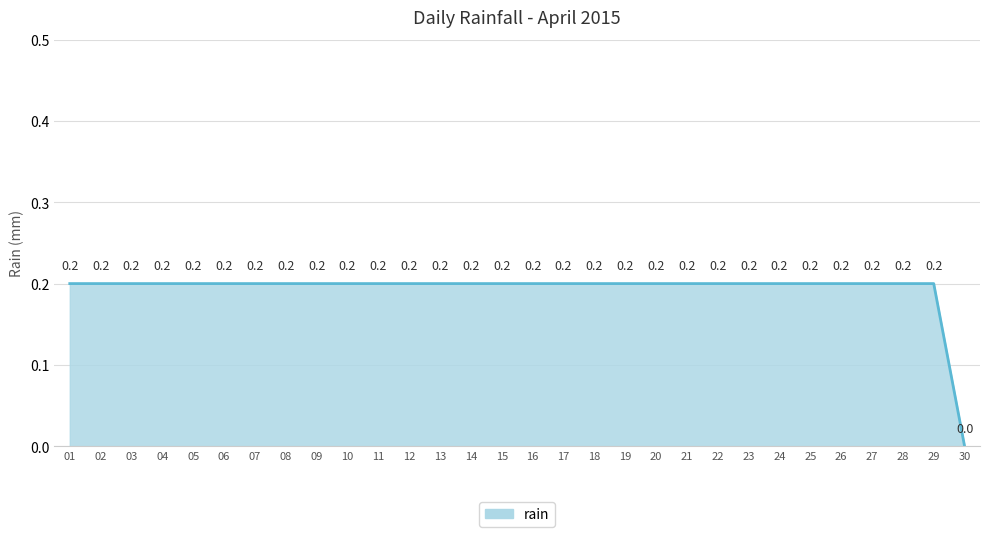

What is the difference between the maximum and minimum values?

0.2